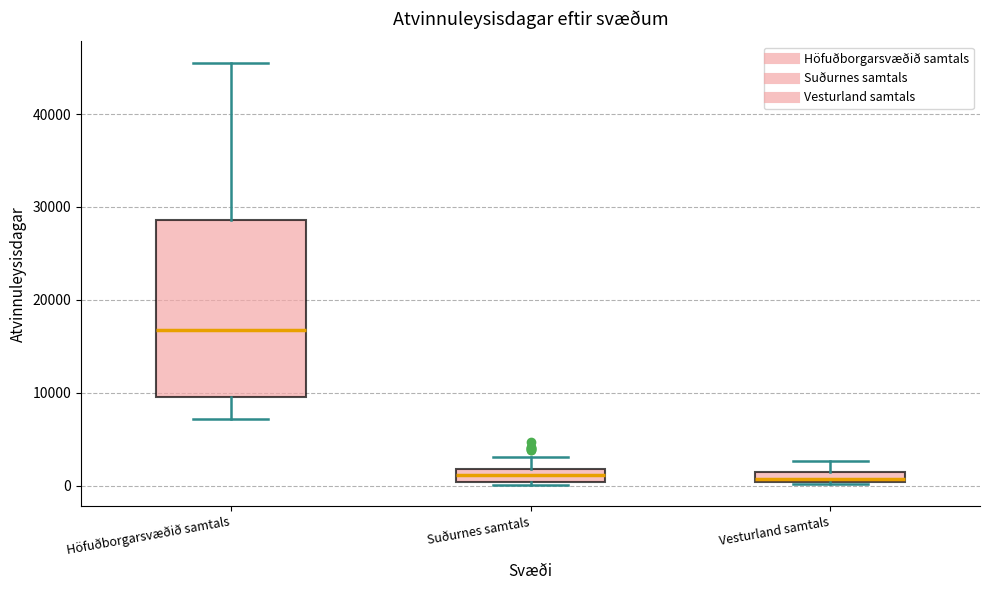

Where is the lower edge of the box for Höfuðborgarsvæðið samtals on the y-axis? The values are not printed on the chart, so give them approximately, as read against the axis.

10000